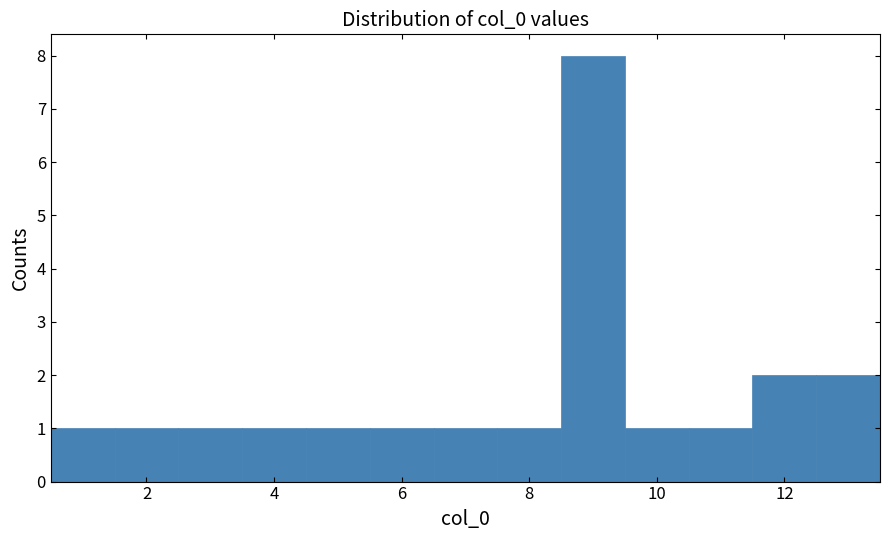

Reading left to right, list every bar in this chart as the range it spans on the x-axis followed by its height. Neither the bar edges nor the heights are printed on the chart, so give them approximately, as read against the axes.

0.5 to 1.5: 1
1.5 to 2.5: 1
2.5 to 3.5: 1
3.5 to 4.5: 1
4.5 to 5.5: 1
5.5 to 6.5: 1
6.5 to 7.5: 1
7.5 to 8.5: 1
8.5 to 9.5: 8
9.5 to 10.5: 1
10.5 to 11.5: 1
11.5 to 12.5: 2
12.5 to 13.5: 2